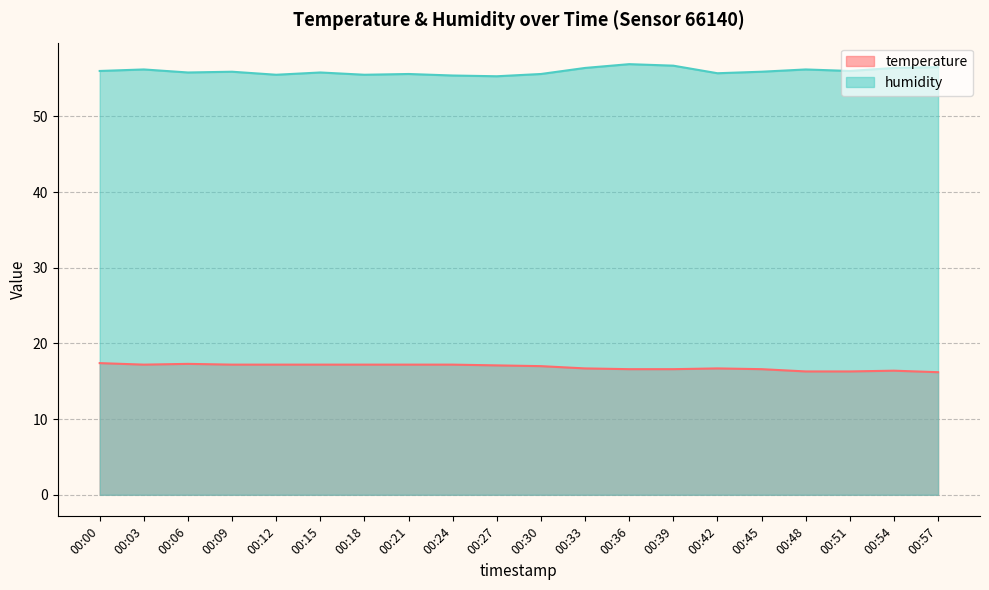

Which category has the lowest value in the humidity series?

00:27